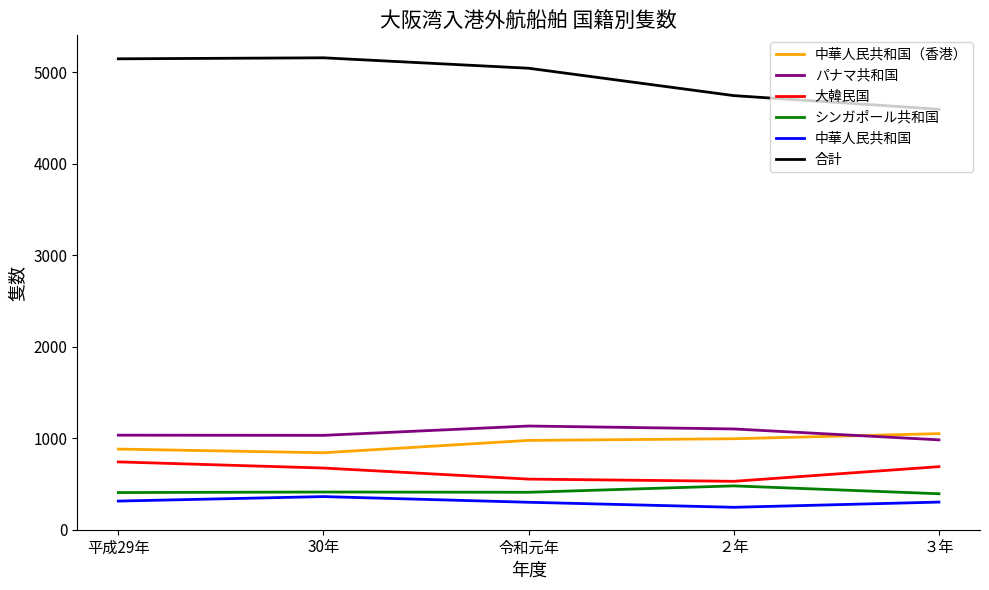

Does the chart display data point markers on the line(s)?

No